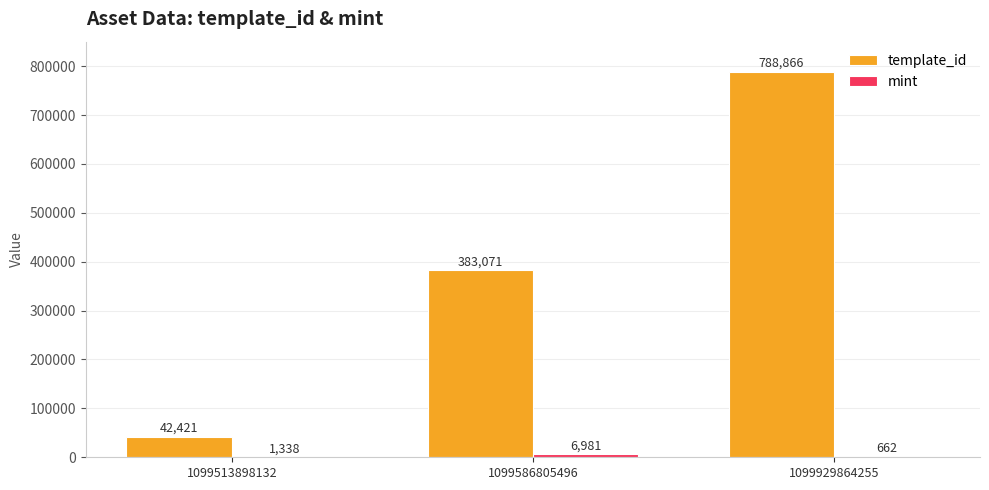

What is the sum of the template_id values at 1099513898132 and 1099929864255?

831287